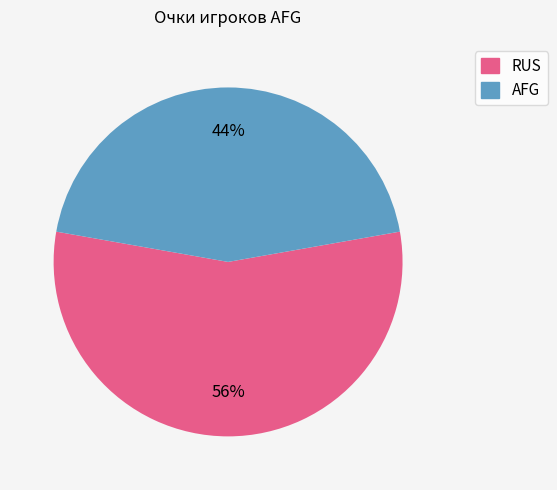

To the nearest percent, what percentage of the pie is RUS?

56%